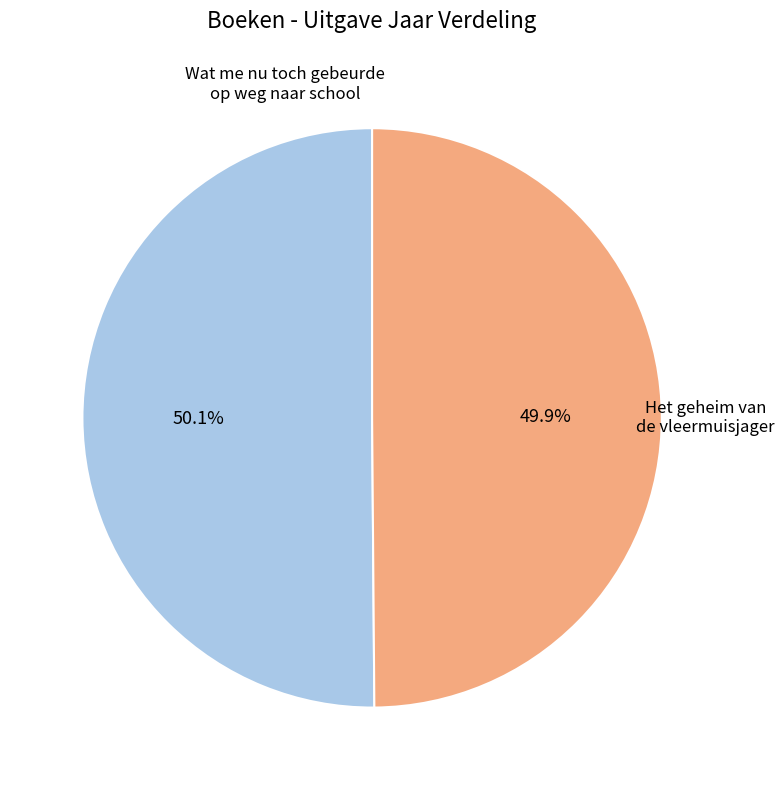

Does any single category account for the majority?

Yes